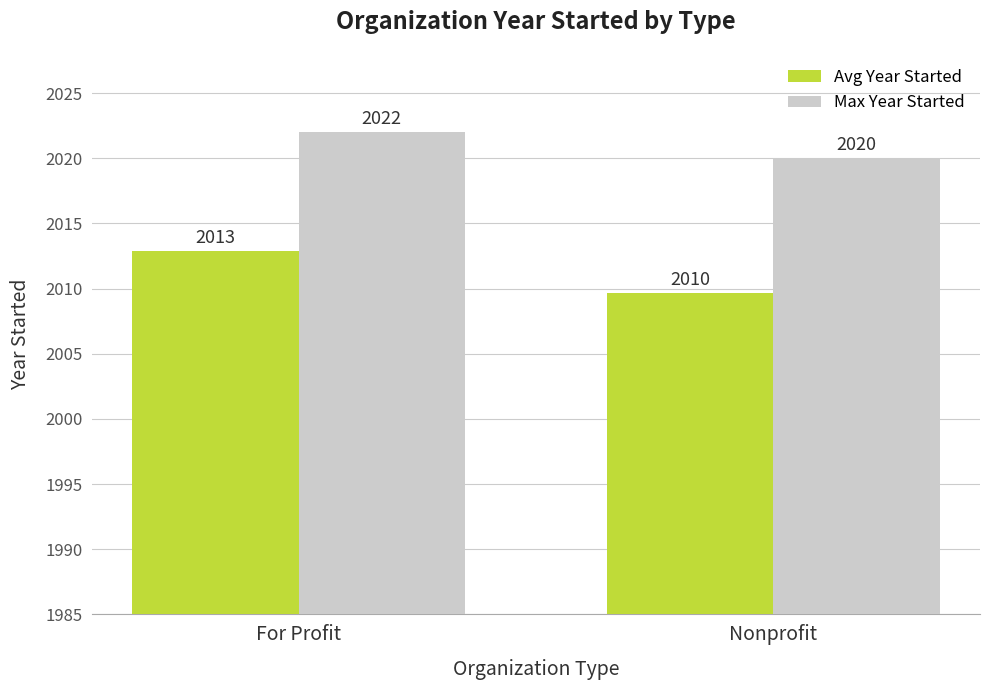

At which label does Avg Year Started first exceed 2012?

For Profit